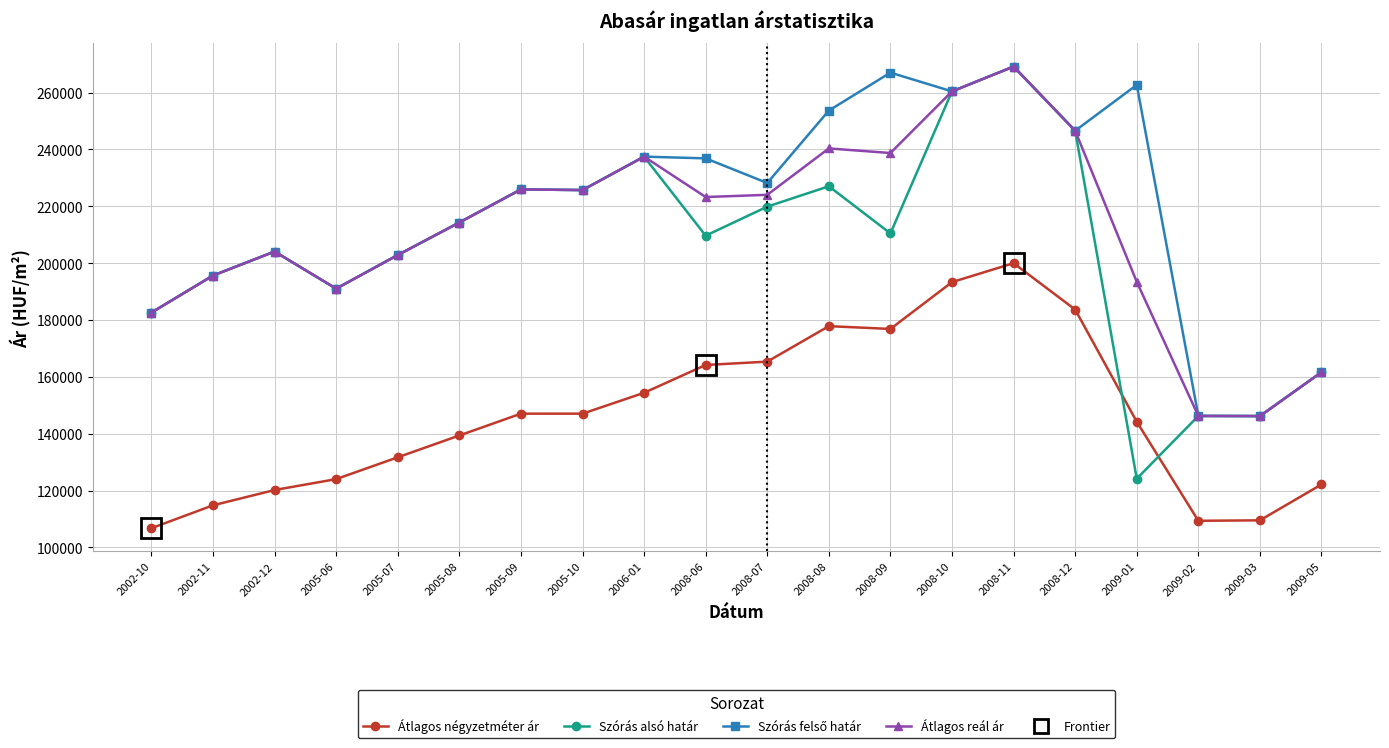

Which series has the widest spread of values?

Szórás alsó határ